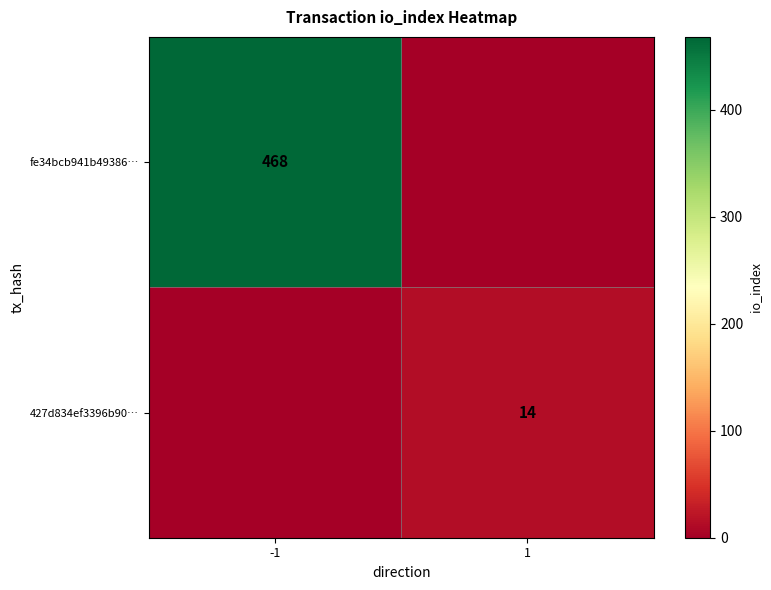

What is the total value across all series at 1?

14